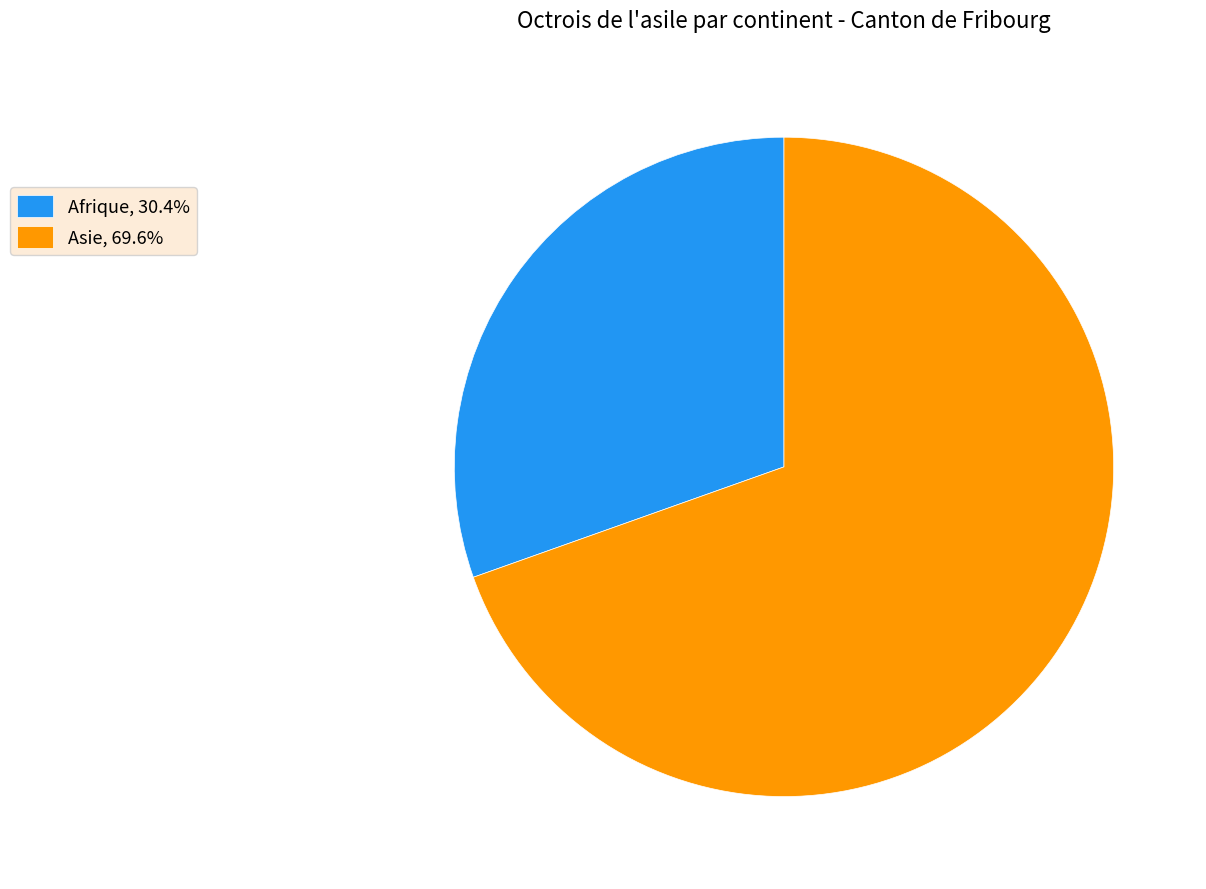

Count the number of slices in the pie.

2